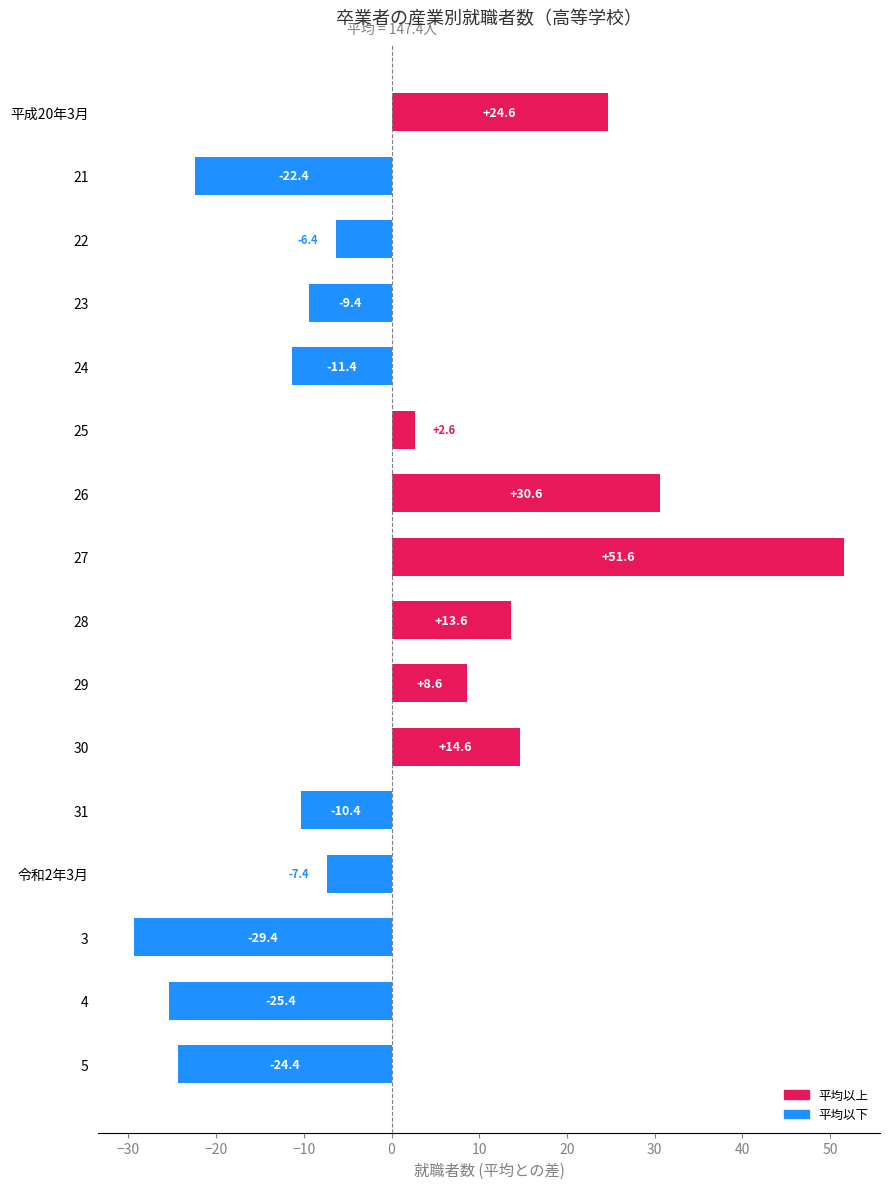

At which label is the value closest to 11?

29